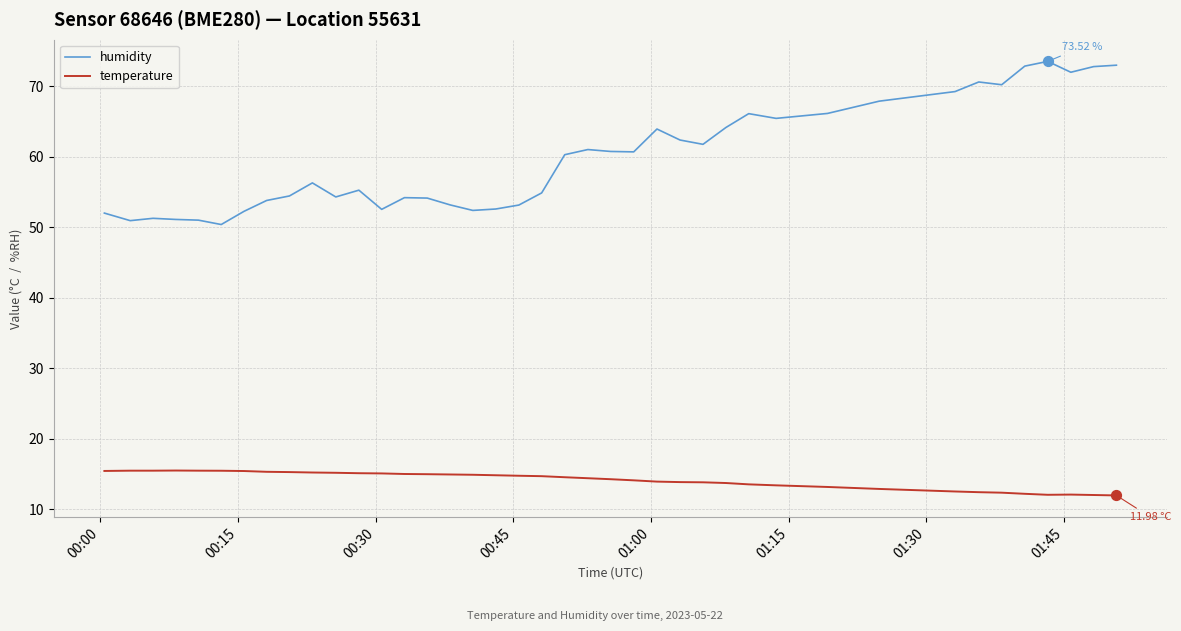

Which series has the largest range (max minus min)?

humidity